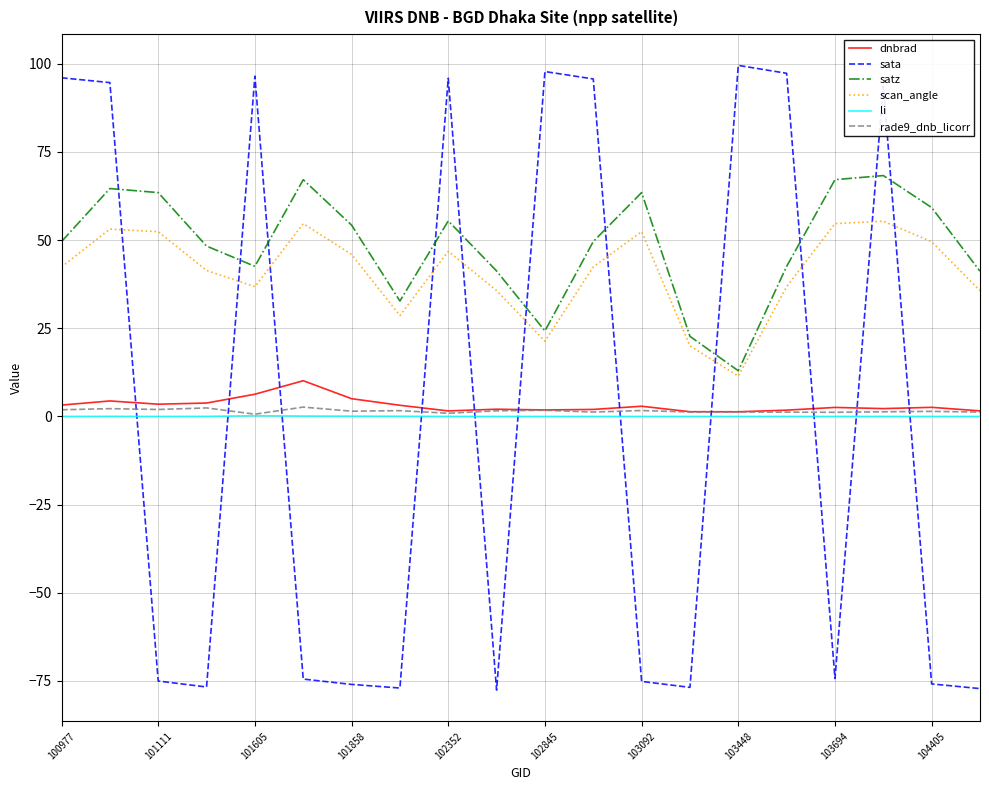

Which series has the largest range (max minus min)?

sata